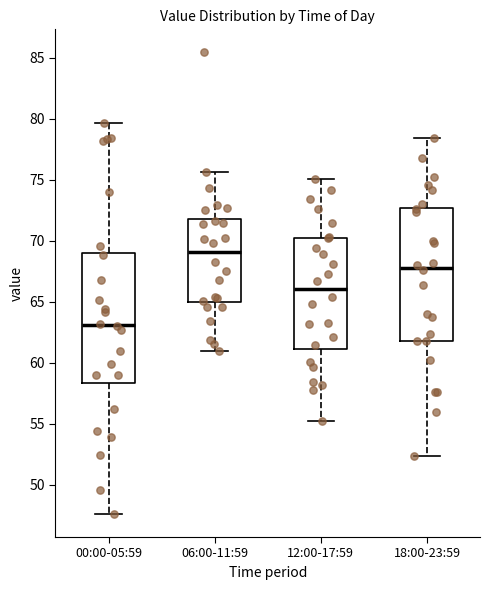

Reading left to right, read every box against the y-axis: the position of its median line, the range the box covers, and the ends of its whiskers. The values are not printed on the chart, so give them approximately, as read against the axis.

00:00-05:59: median 63.0, box 58.5 to 69.0, whiskers 47.5 to 79.5
06:00-11:59: median 69.0, box 65.0 to 72.0, whiskers 61.0 to 75.5
12:00-17:59: median 66.0, box 61.0 to 70.0, whiskers 55.0 to 75.0
18:00-23:59: median 68.0, box 62.0 to 72.5, whiskers 52.5 to 78.5